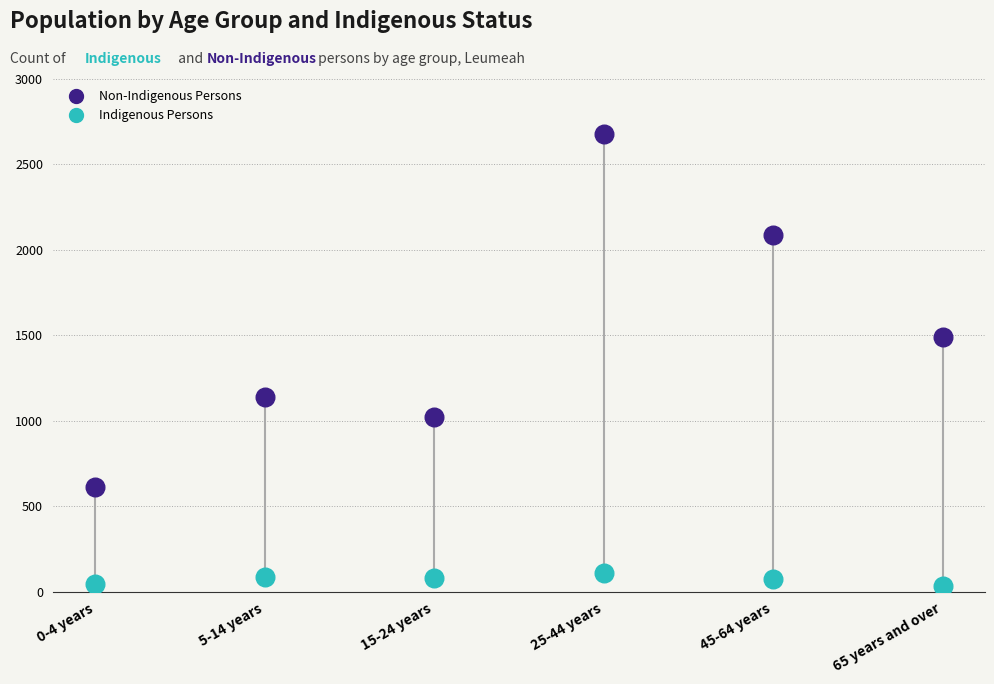

Which series contains the highest Y value?

Non-Indigenous Persons